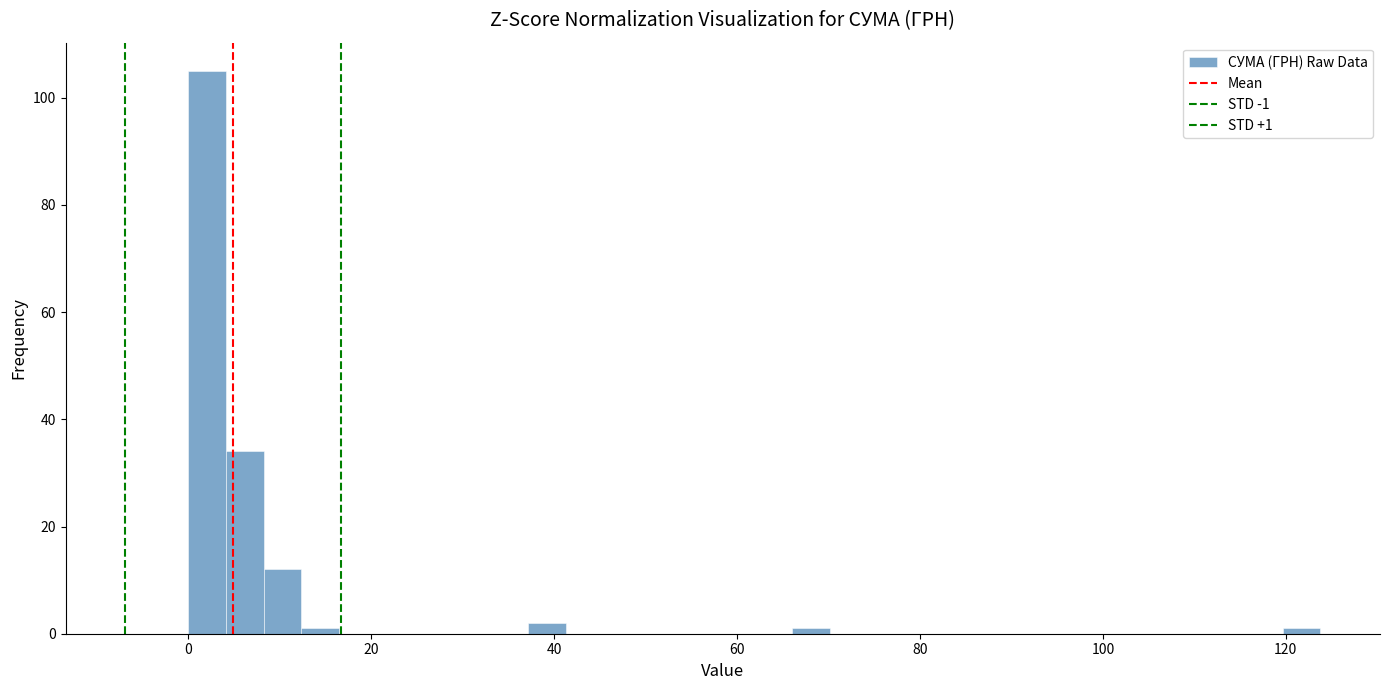

Around what value on the x-axis is the tallest bar? Give the approximate position of its centre, as read against the axis.

2